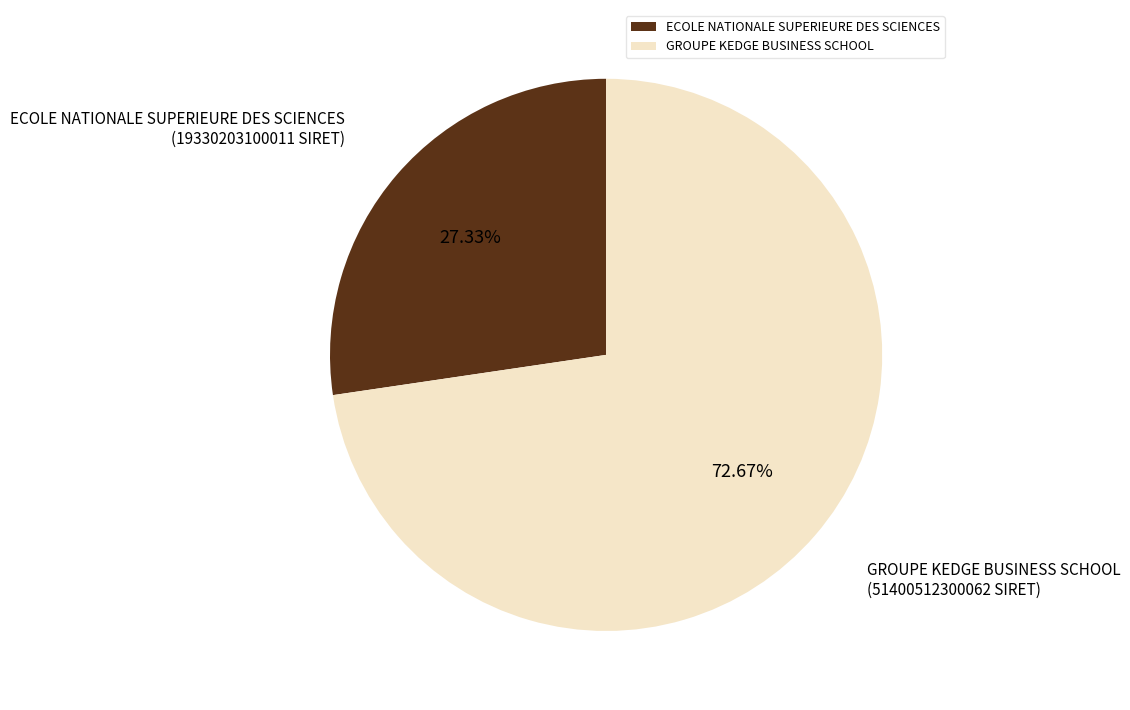

Is GROUPE KEDGE BUSINESS SCHOOL the majority of the pie?

Yes